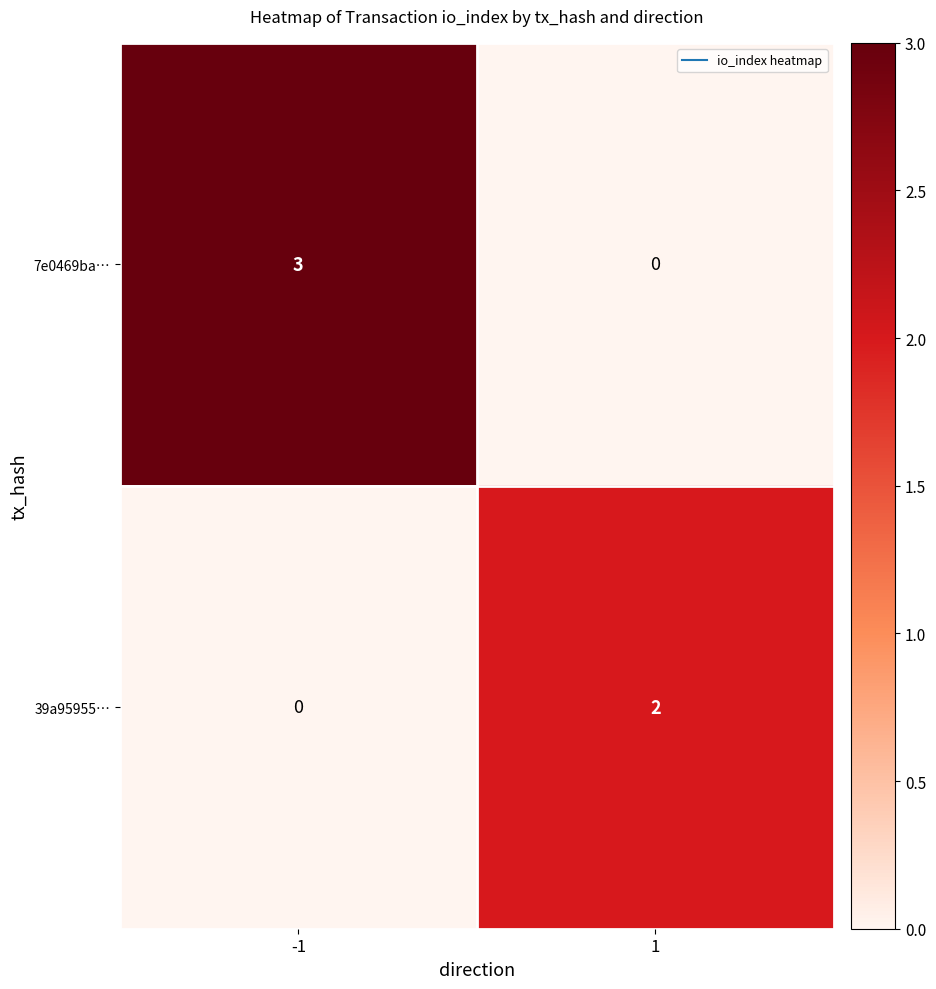

What is the total value across all series at 1?

2